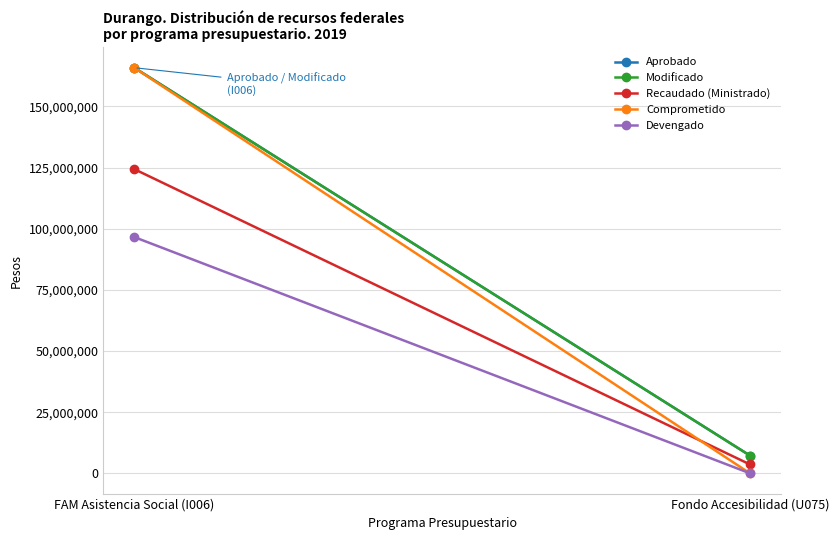

What position from the right is FAM Asistencia Social (I006)?

2